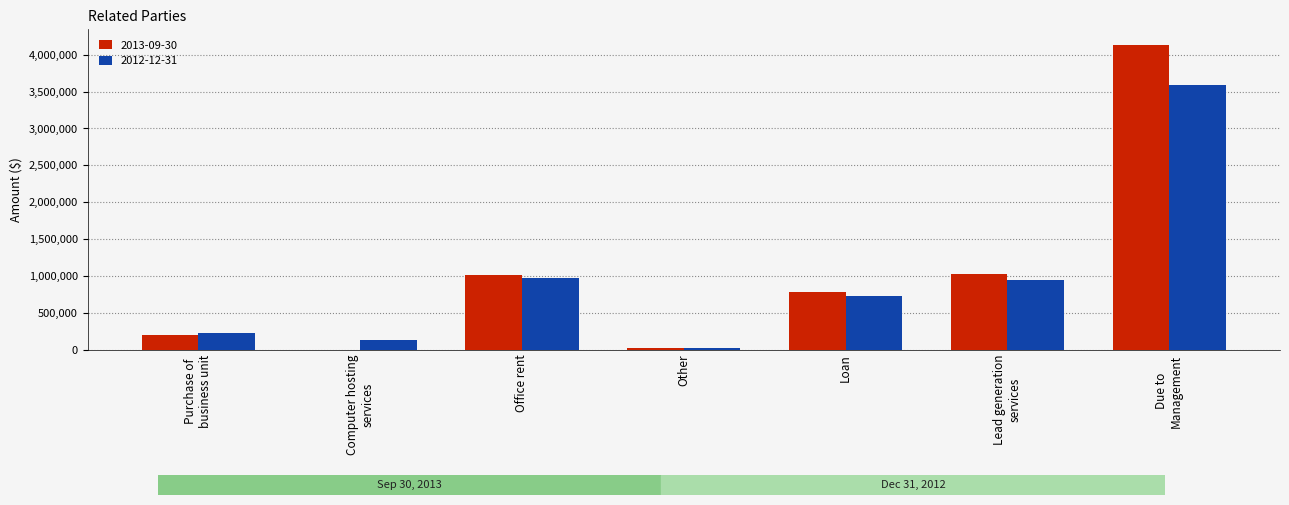

True or false: 2012-12-31 has a value of 732670 at Loan.

True